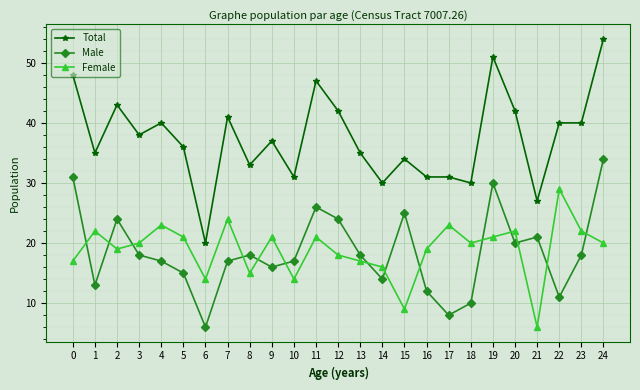

True or false: Male and Total cross at least once.

False